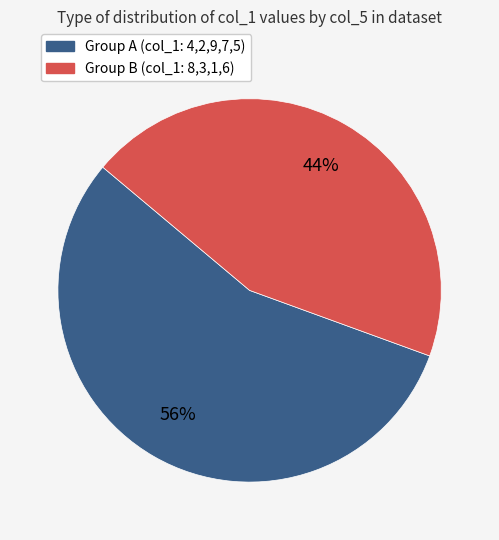

To the nearest percent, what percentage of the pie is Group B (col_1: 8,3,1,6)?

44%